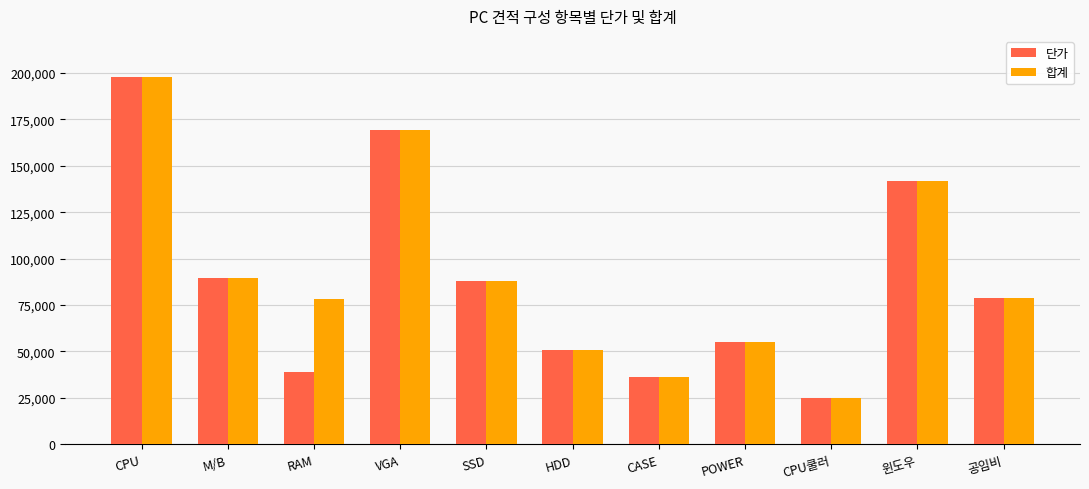

Does the chart contain stacked bars?

No